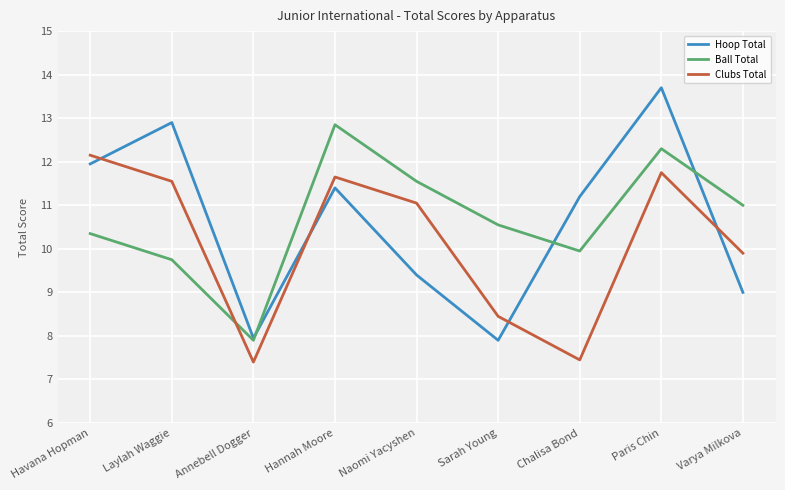

True or false: Clubs Total has more than 0 interior local peaks.

True